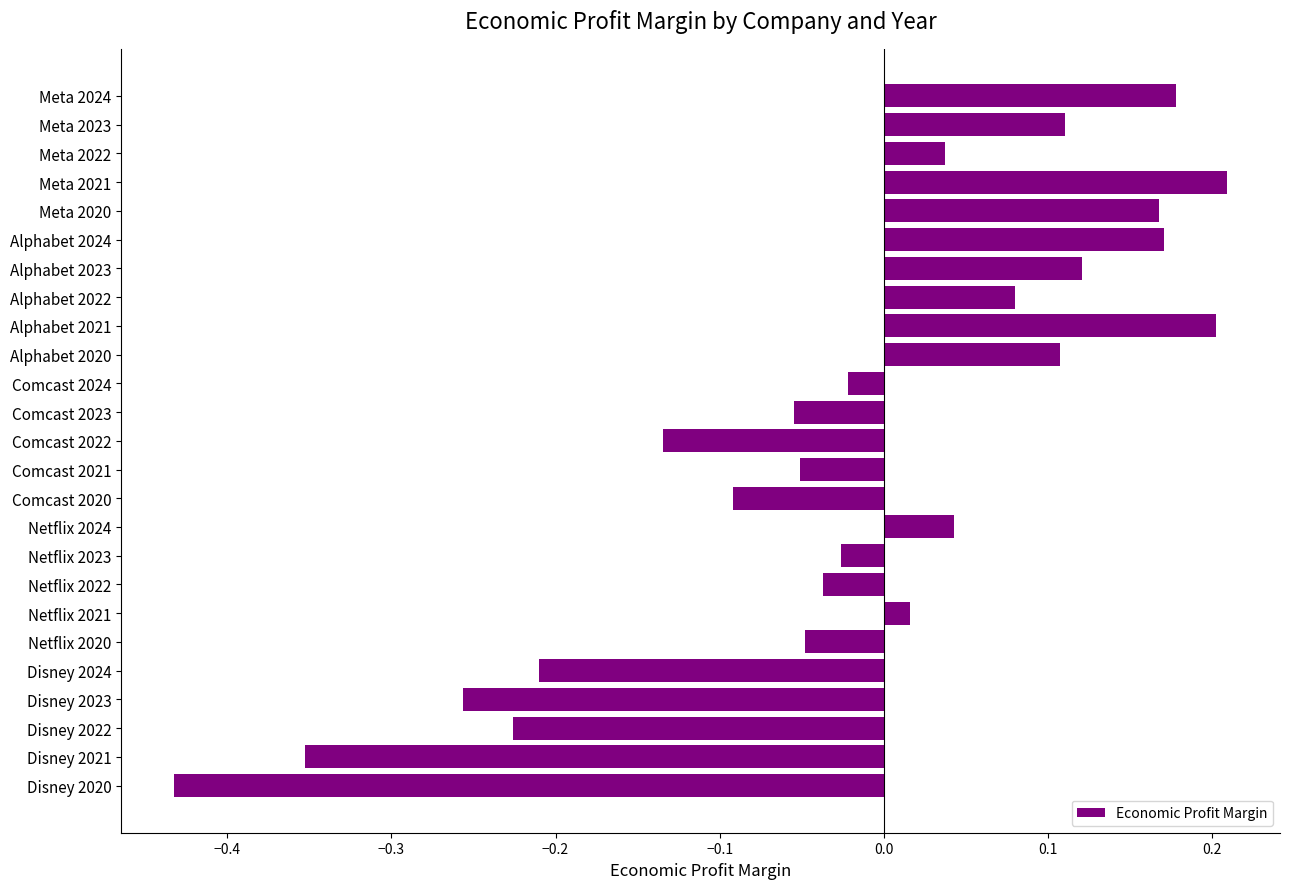

Between Alphabet 2023 and Disney 2023, which is larger?

Alphabet 2023